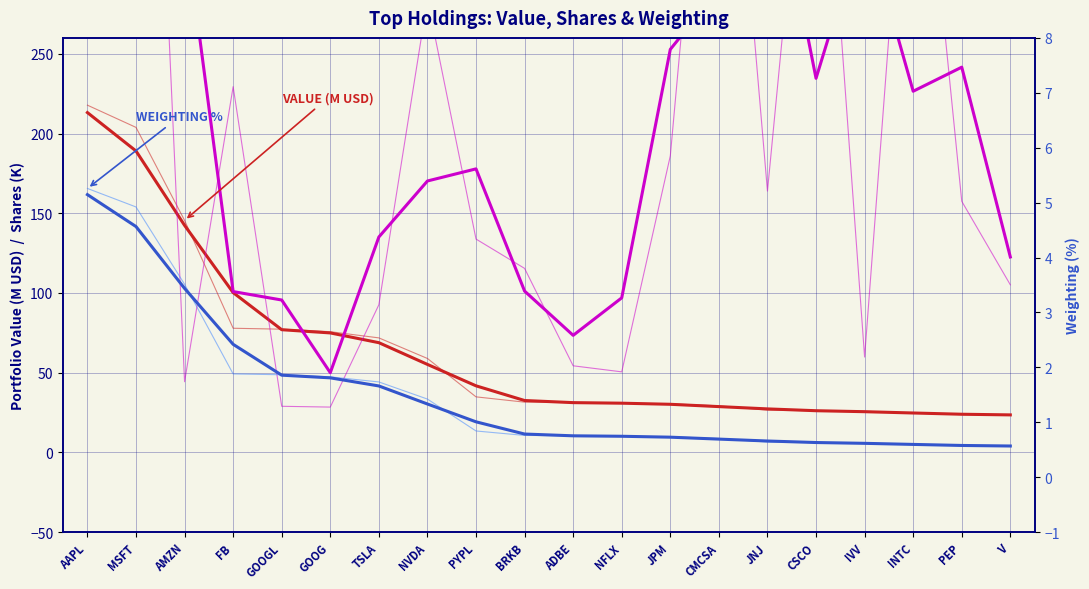

True or false: Shares (K) has a value of 71.5 at V.

False